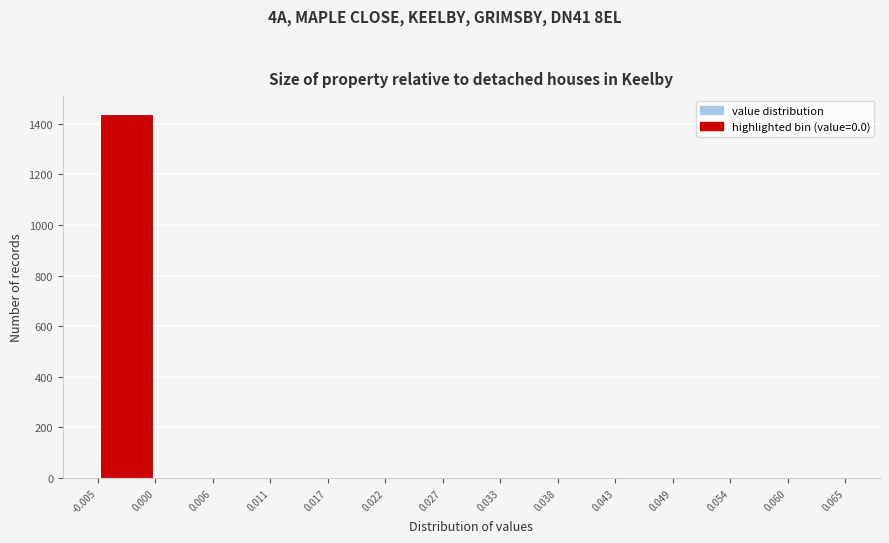

Reading left to right, transcribe this chart: for each bar, give the range it covers on the x-axis and its height. The values are not printed on the chart, so give them approximately, as read against the axis.

-0.005 to 0.000: 1440
0.000 to 0.006: 0
0.006 to 0.011: 0
0.011 to 0.017: 0
0.017 to 0.022: 0
0.022 to 0.027: 0
0.027 to 0.033: 0
0.033 to 0.038: 0
0.038 to 0.043: 0
0.043 to 0.049: 0
0.049 to 0.054: 0
0.054 to 0.060: 0
0.060 to 0.065: 0